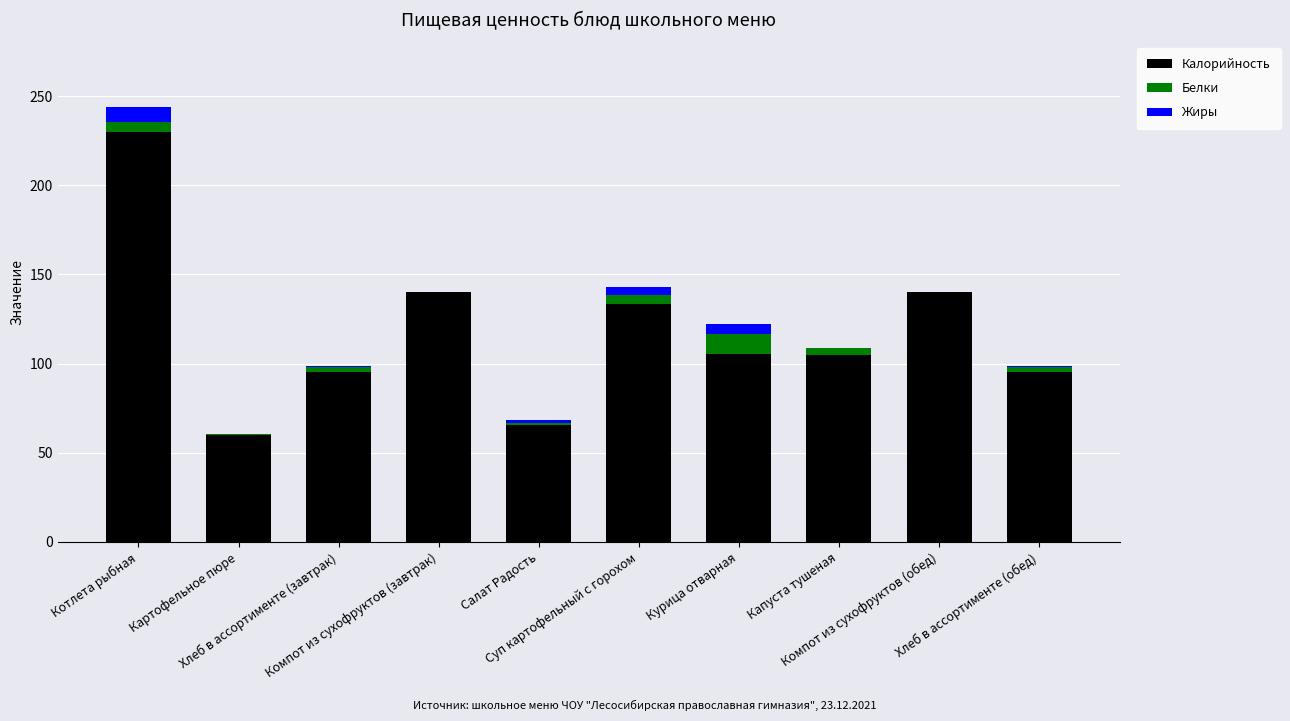

What is the sum of all Калорийность values?

1170.0